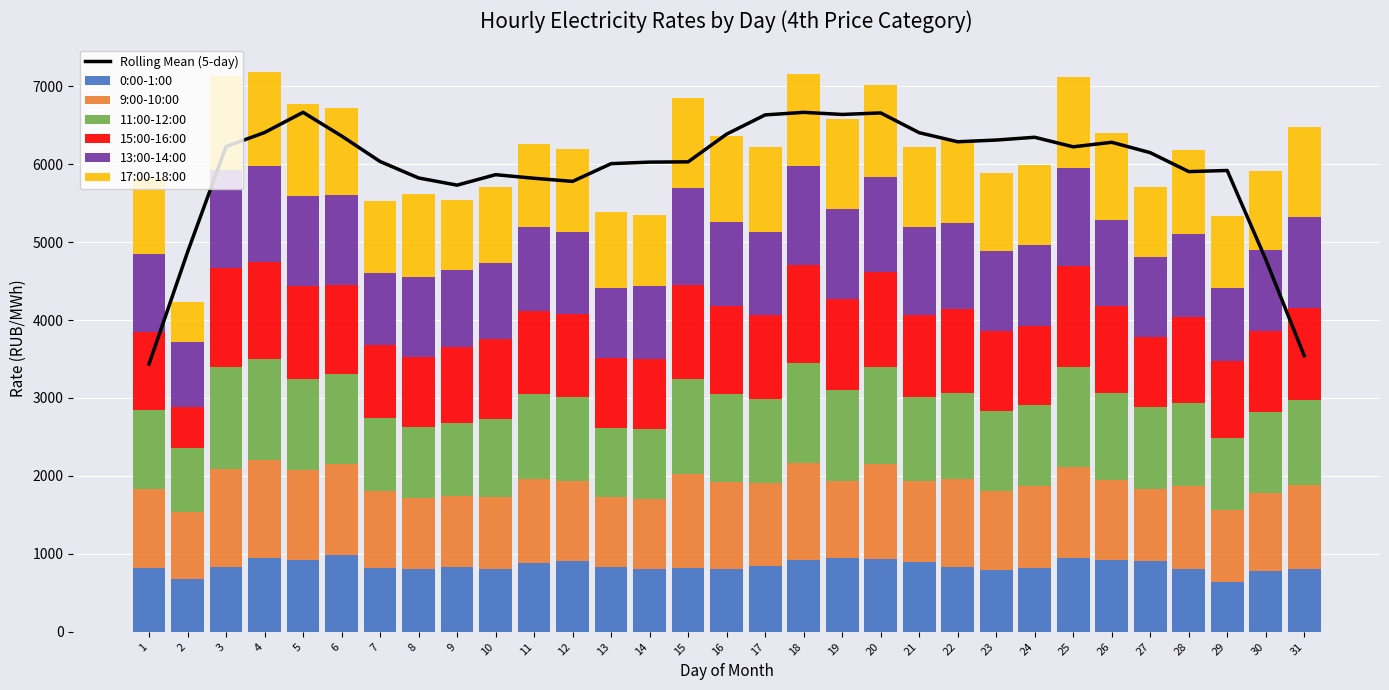

The value of 0:00-1:00 at 13 is 1289.4. True or false?

False